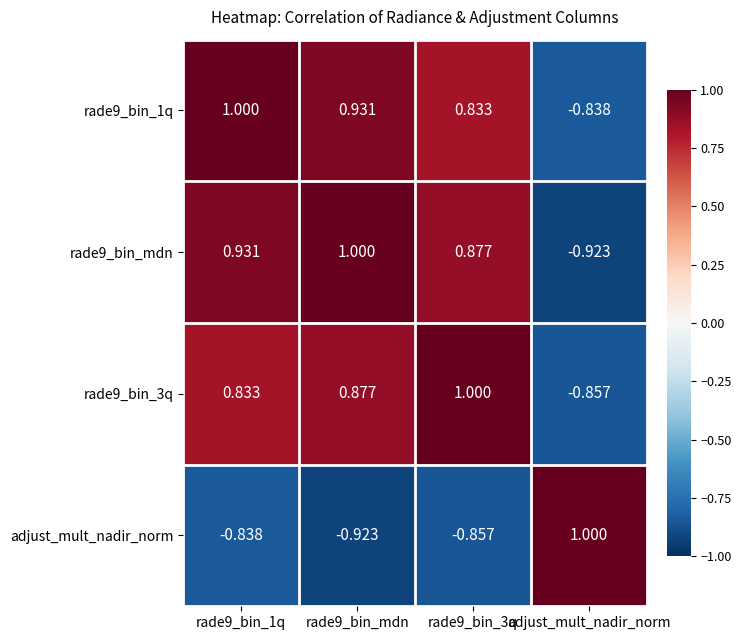

Is the value of rade9_bin_3q at rade9_bin_3q greater than the value of rade9_bin_mdn at rade9_bin_3q?

Yes